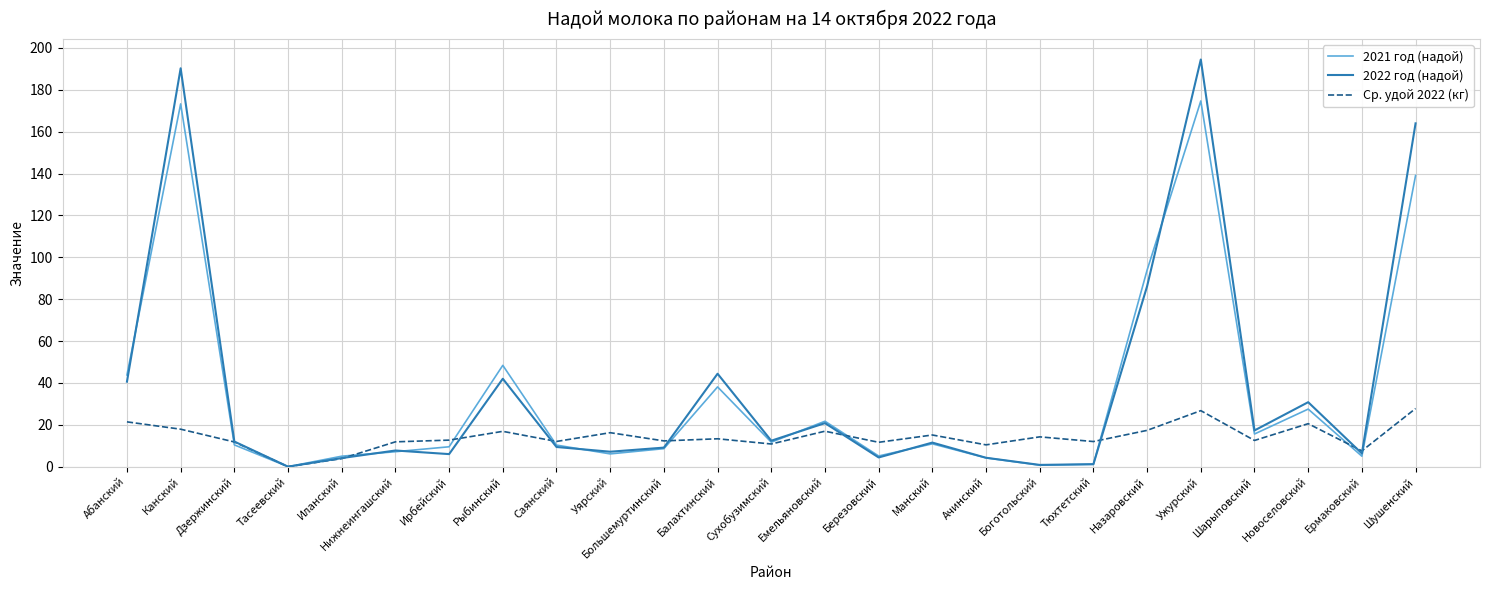

What are all the series names shown in the legend?

2021 год (надой), 2022 год (надой), Ср. удой 2022 (кг)